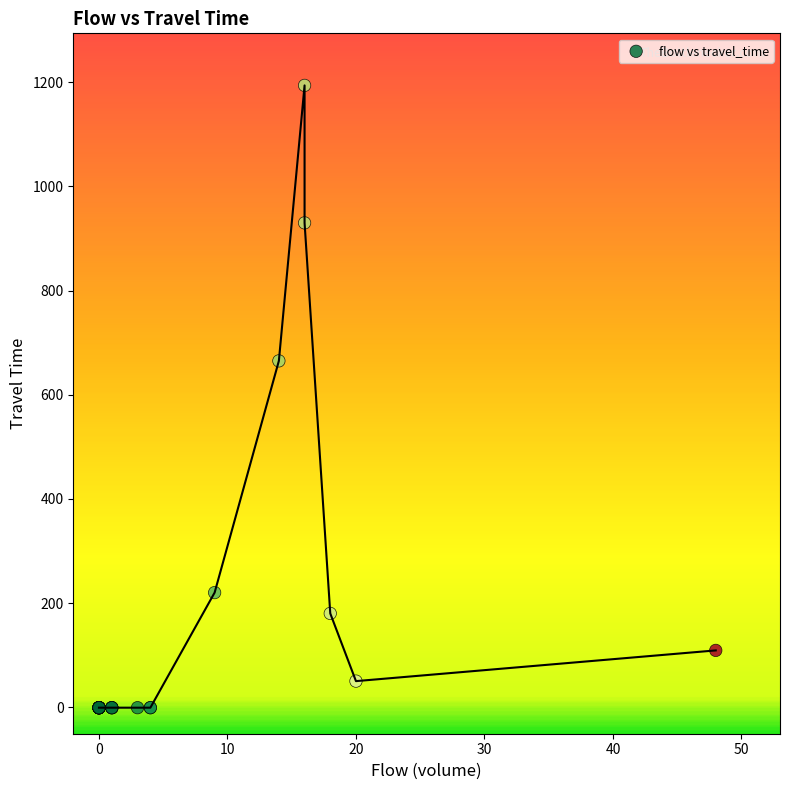

What Y value in the scatter plot is closest to 596?

665